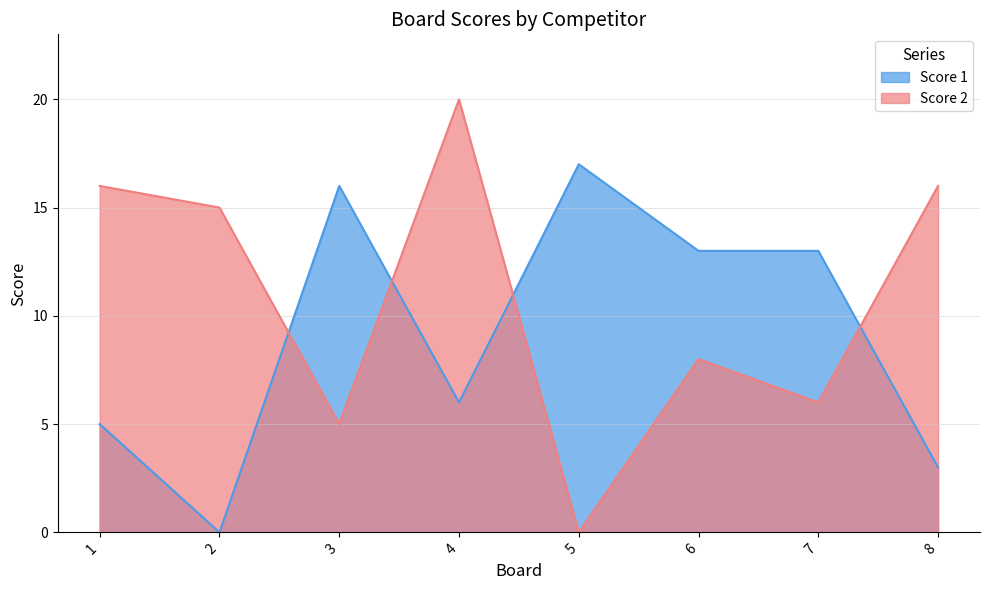

Between 6 and 4, which is larger?

6